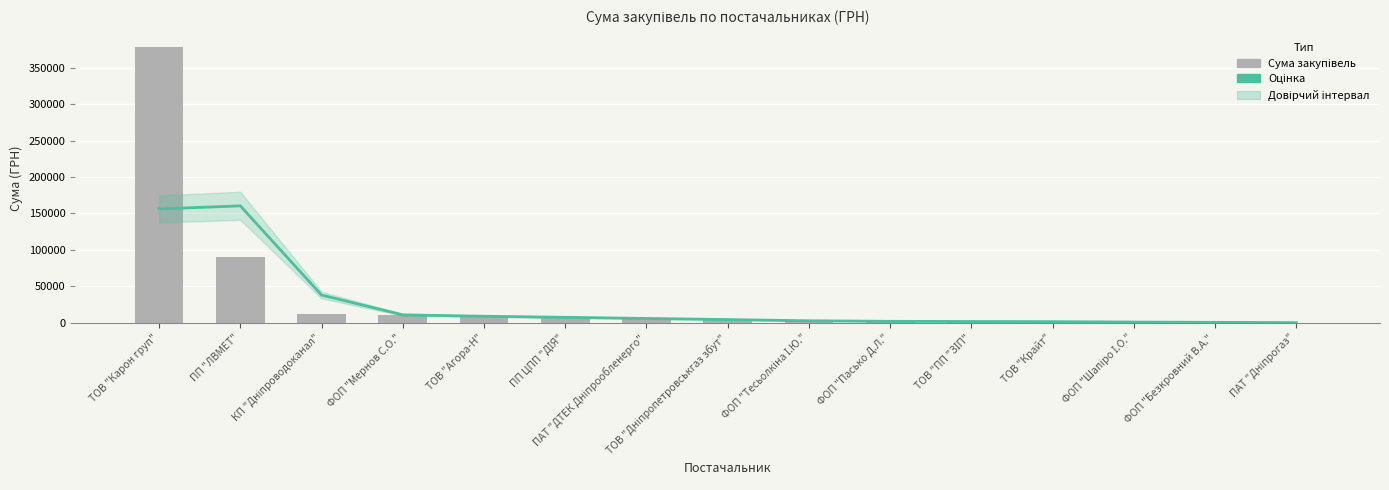

What is the value of the Оцінка bar at the 10th from the left?

1951.5